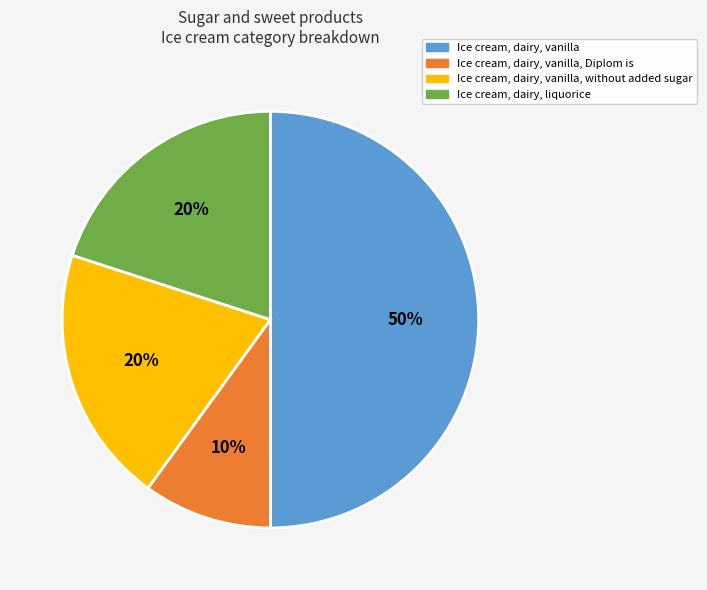

To the nearest percent, what is the average slice percentage?

25%